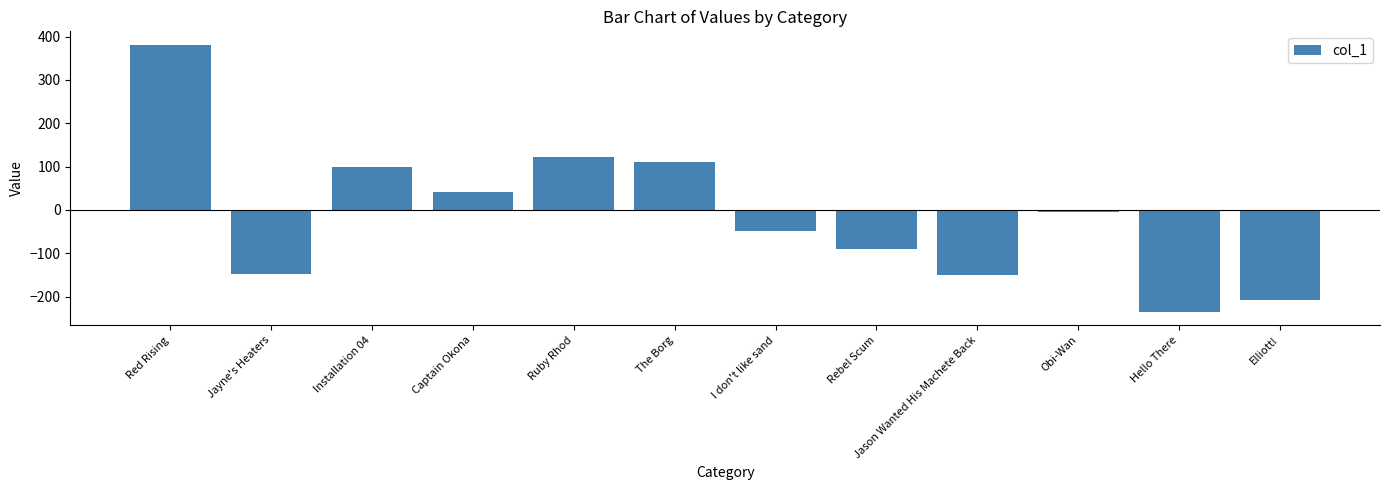

Are the bars grouped side by side (vs. stacked)?

No